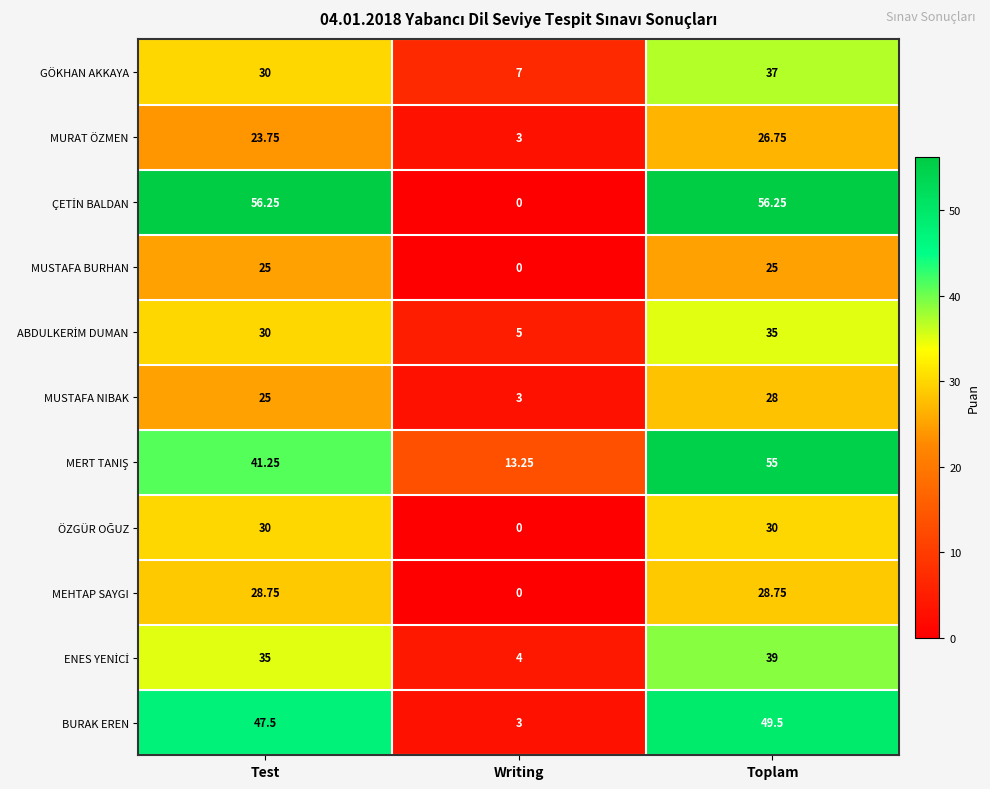

At which label does MURAT ÖZMEN first exceed 23?

Test